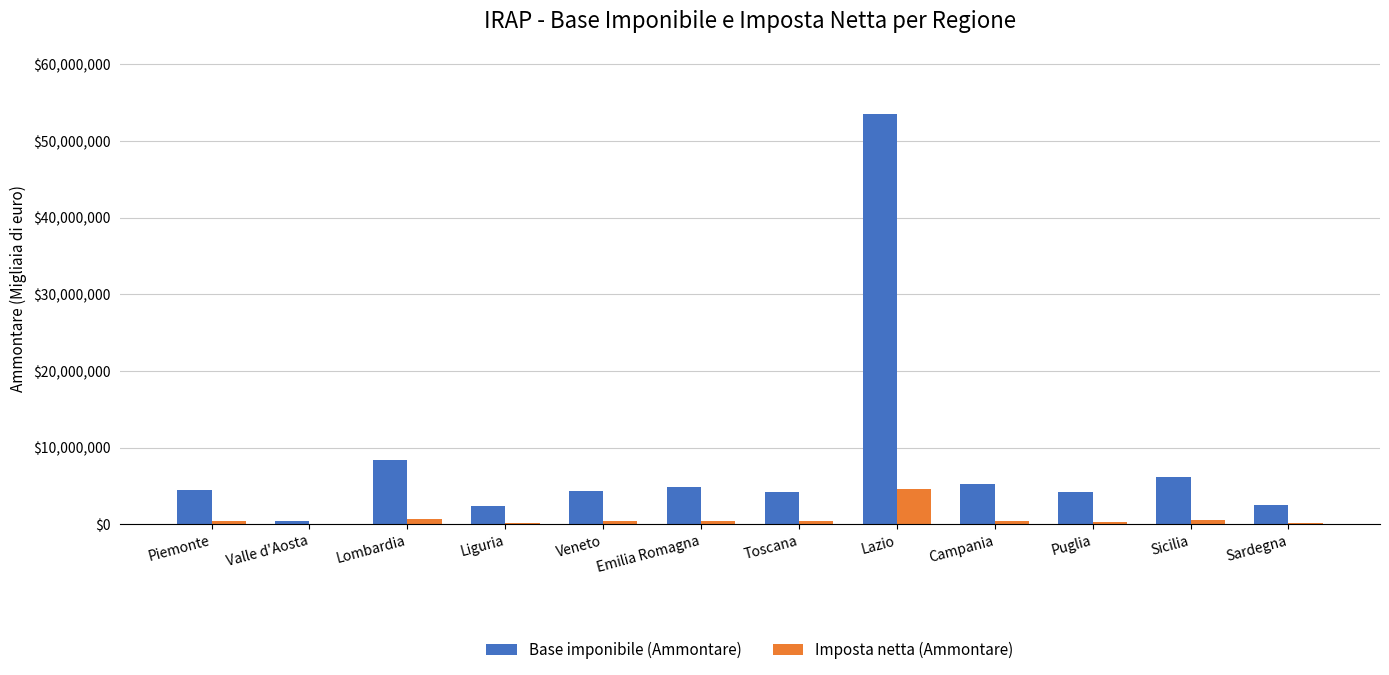

What are all the series names shown in the legend?

Base imponibile (Ammontare), Imposta netta (Ammontare)